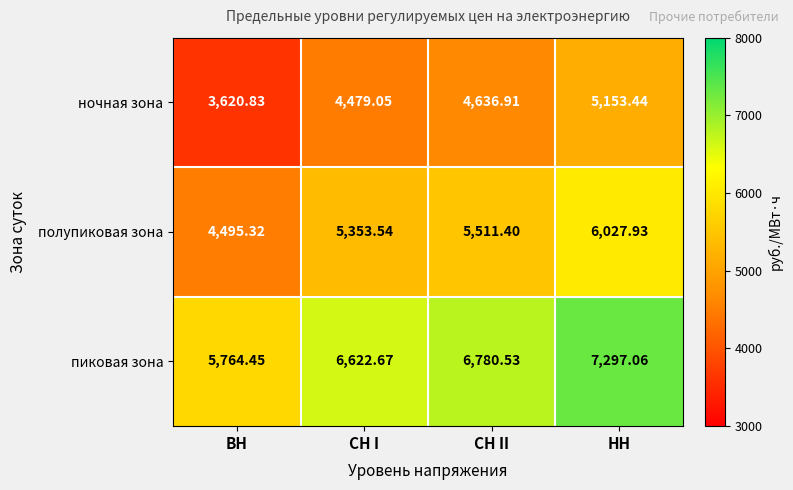

Which category has the lowest value in the полупиковая зона series?

ВН